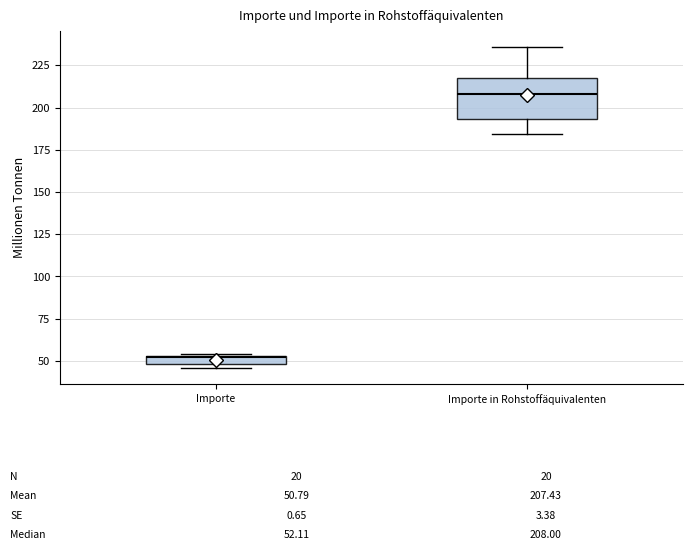

Comparing the boxes themselves (not the whiskers), which one is the tallest?

Importe in Rohstoffäquivalenten